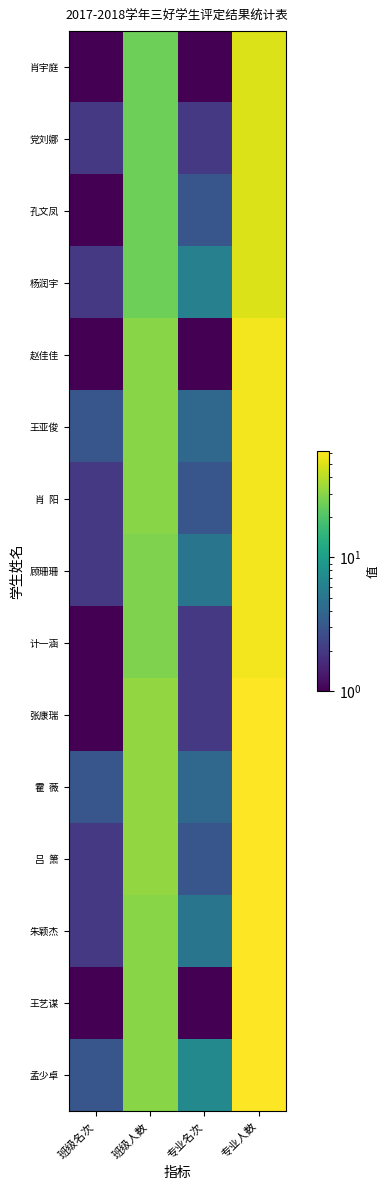

Which category has the highest value across all series?

专业人数